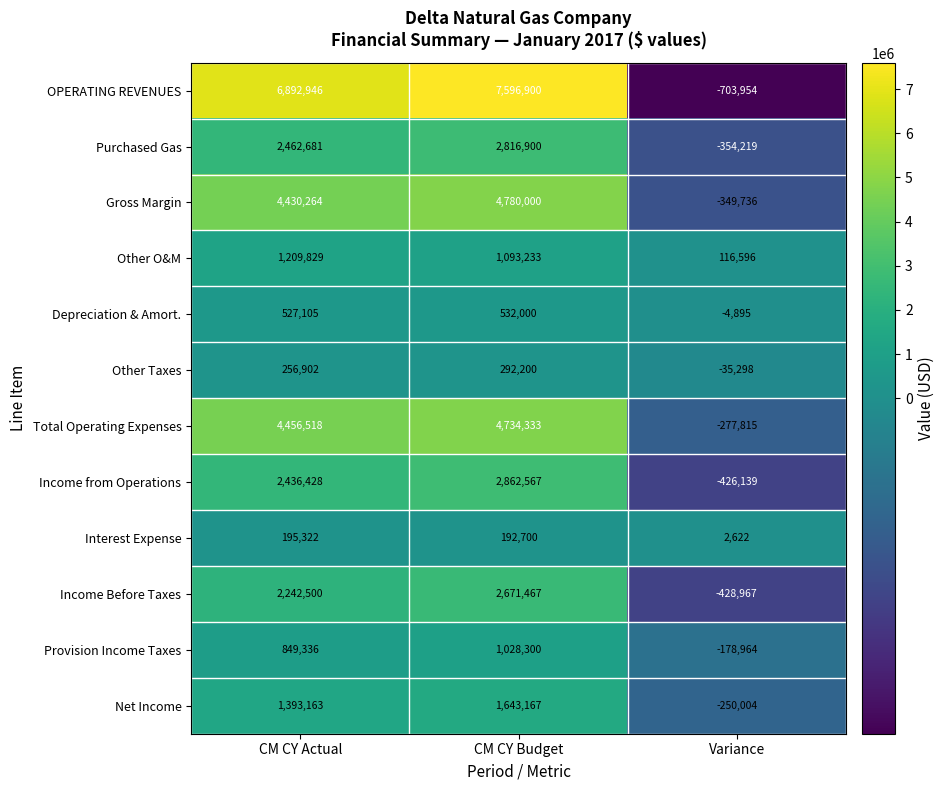

List the series in order of their peak value, lowest first.

Interest Expense, Other Taxes, Depreciation & Amort., Provision Income Taxes, Other O&M, Net Income, Income Before Taxes, Purchased Gas, Income from Operations, Total Operating Expenses, Gross Margin, OPERATING REVENUES